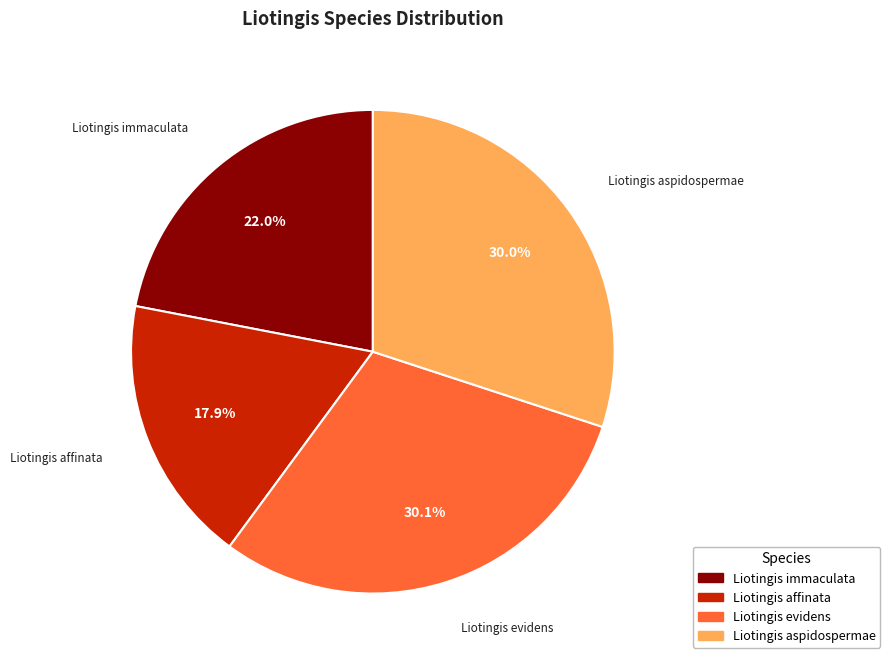

To the nearest percent, what is the difference between the largest and smallest slice percentages?

12%